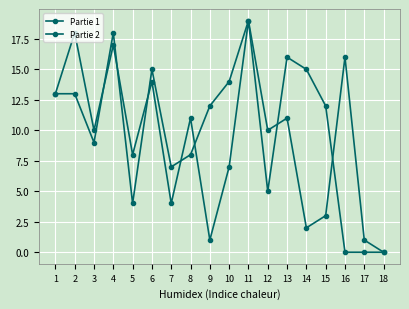

Where does the Partie 2 series first go above 11?

1